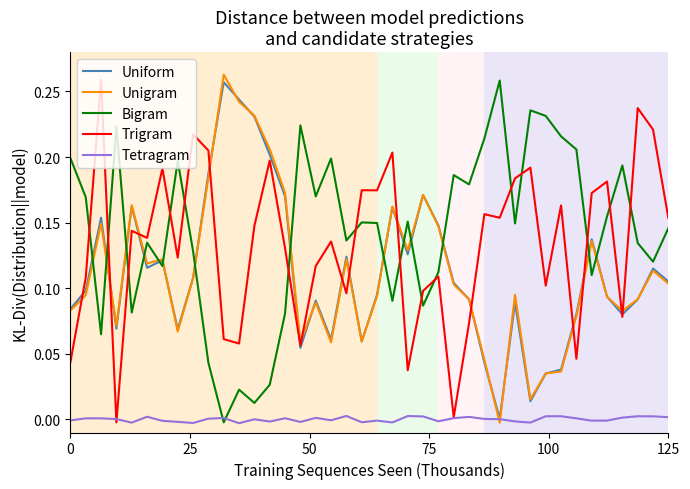

Which series ends up on top after the final intersection of Tetragram and Bigram?

Bigram